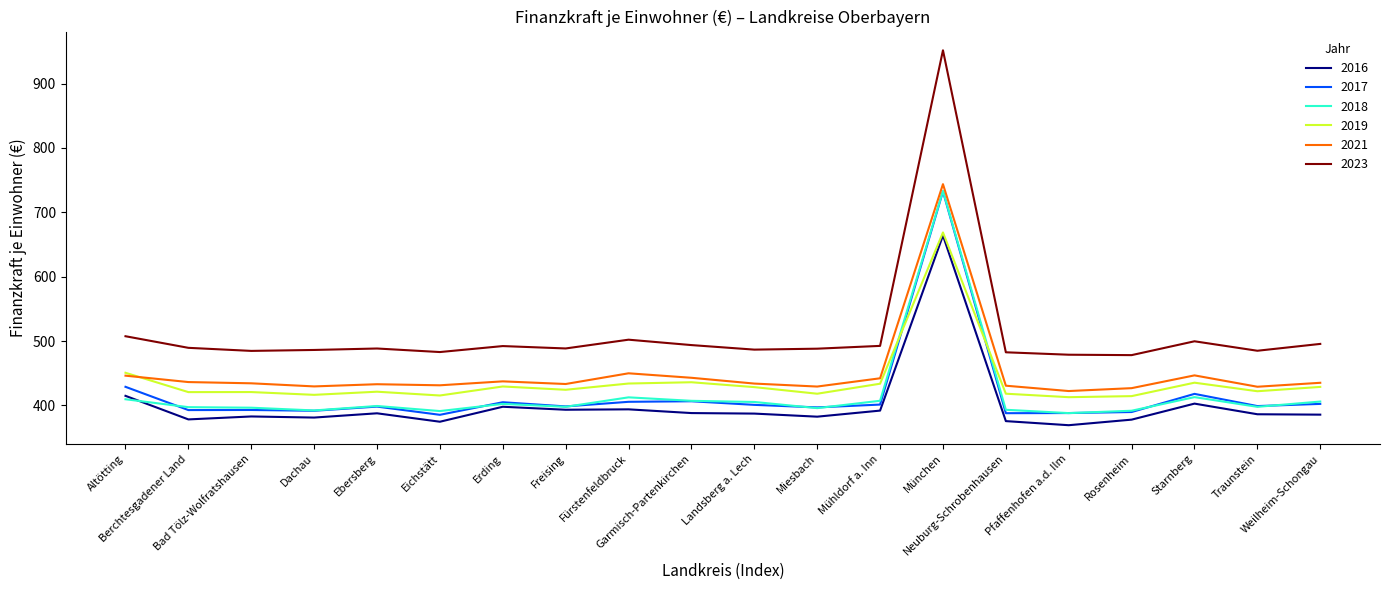

How many lines are shown in the chart?

6